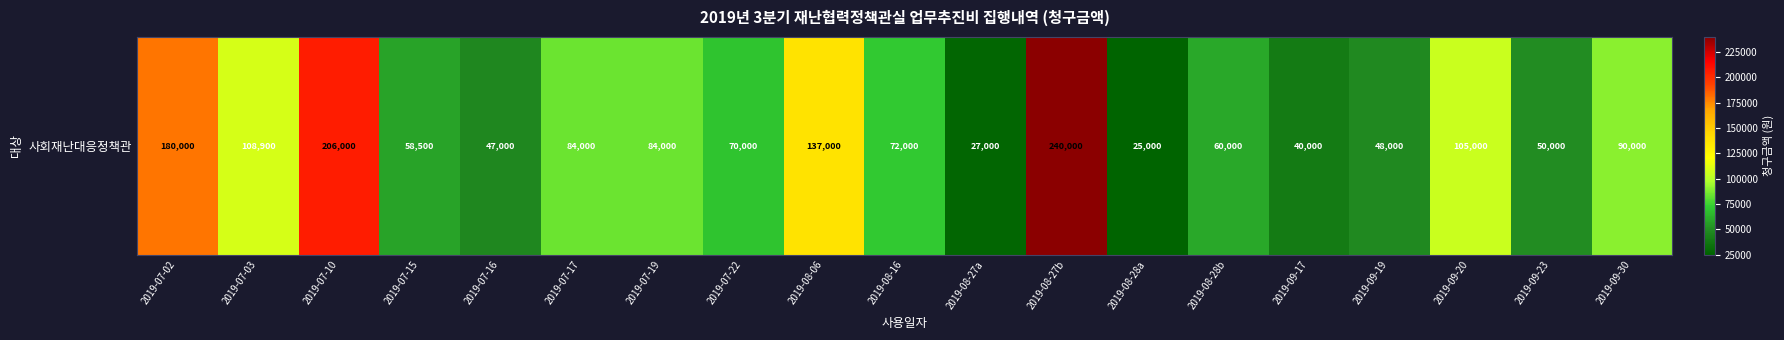

What is the difference between the second highest and minimum values?

181000